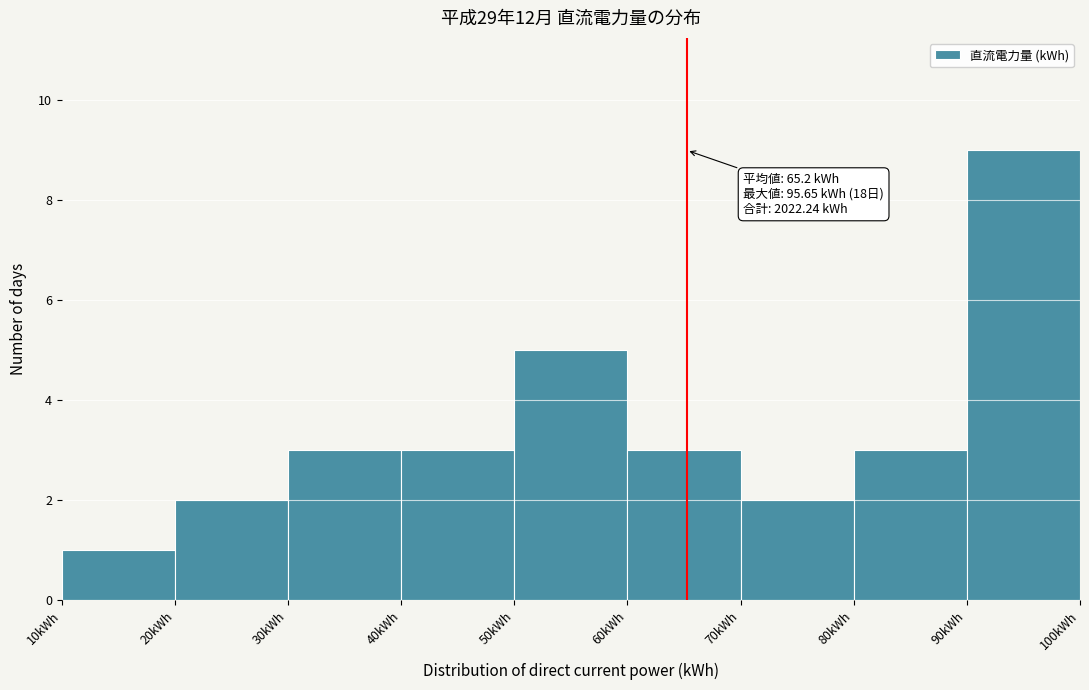

Over which range of the x-axis is the bar tallest?

90 to 100